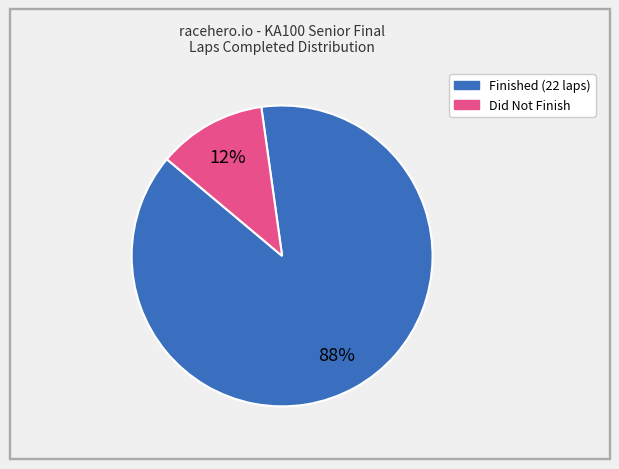

Does any single category account for the majority?

Yes